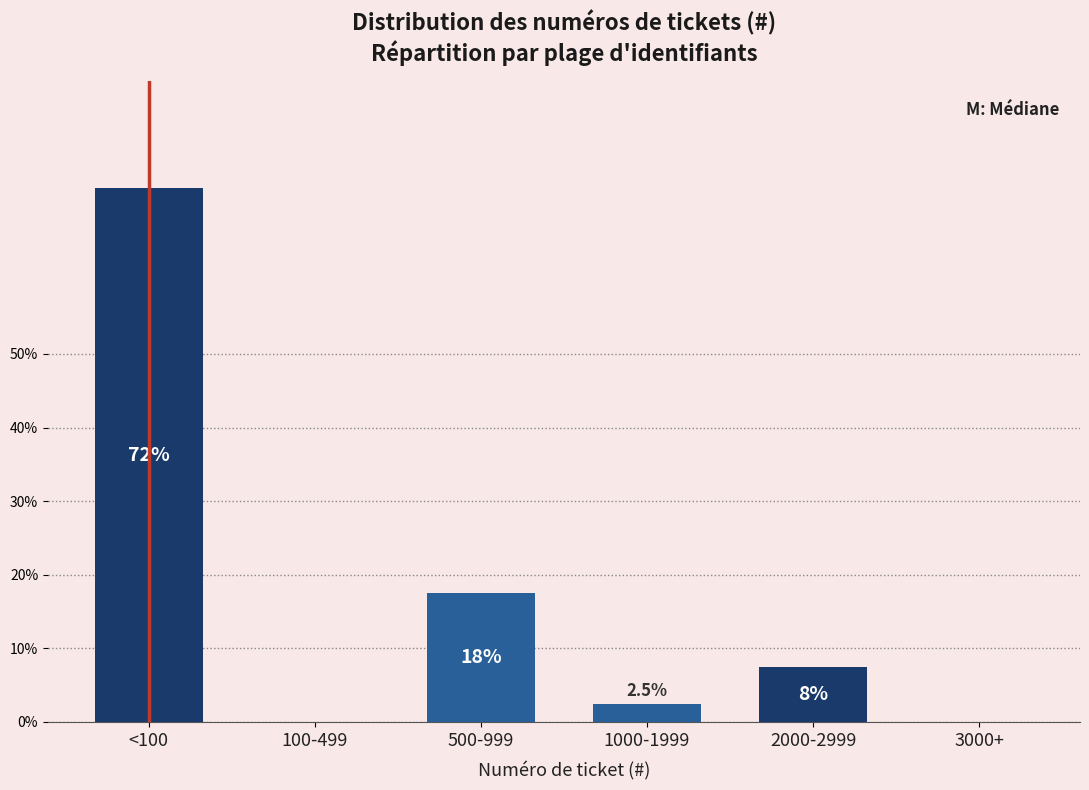

Are the bars horizontal?

No